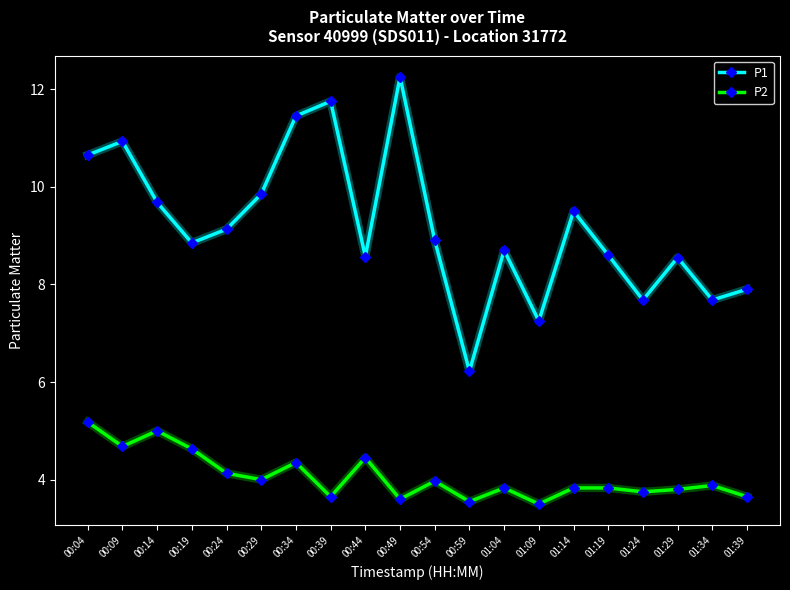

The value of P2 at 00:34 is 7.4. True or false?

False